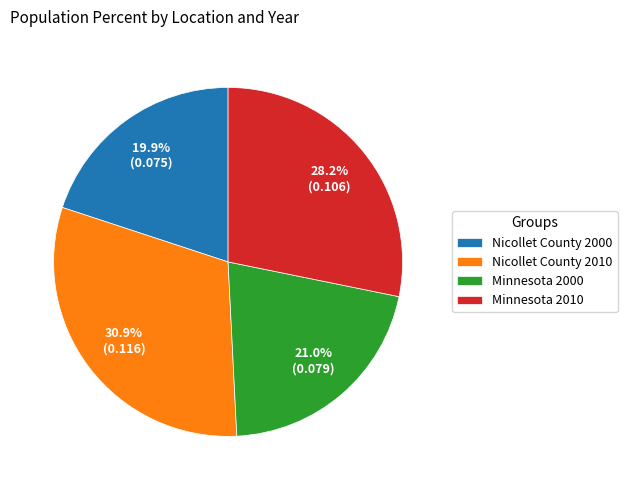

To the nearest percent, what percentage of the pie is Minnesota 2000?

21%